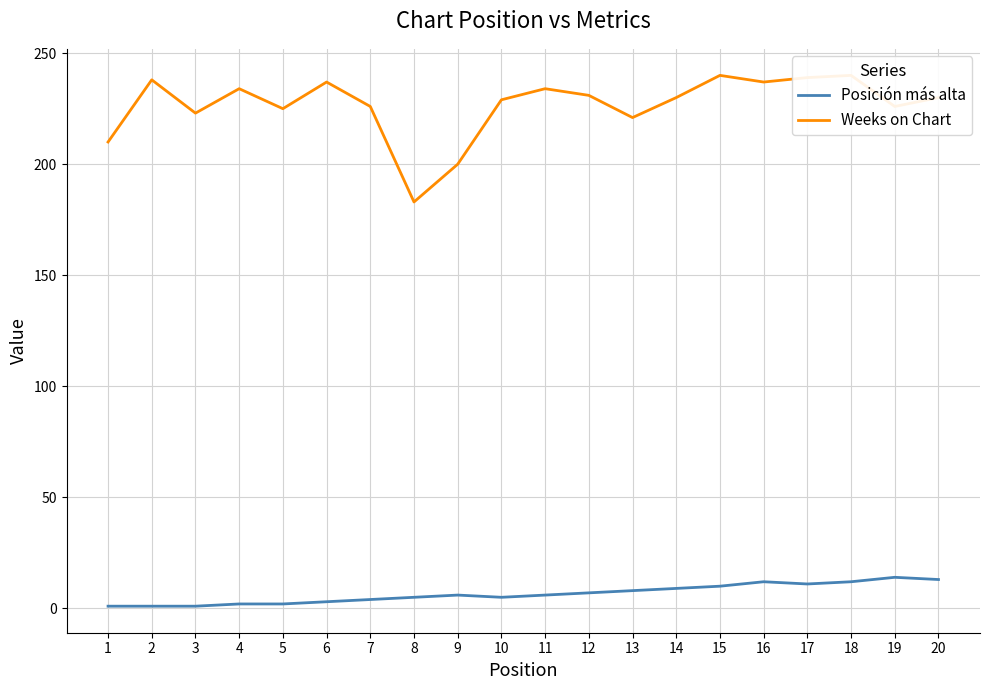

True or false: Posición más alta and Weeks on Chart intersect in this chart.

False